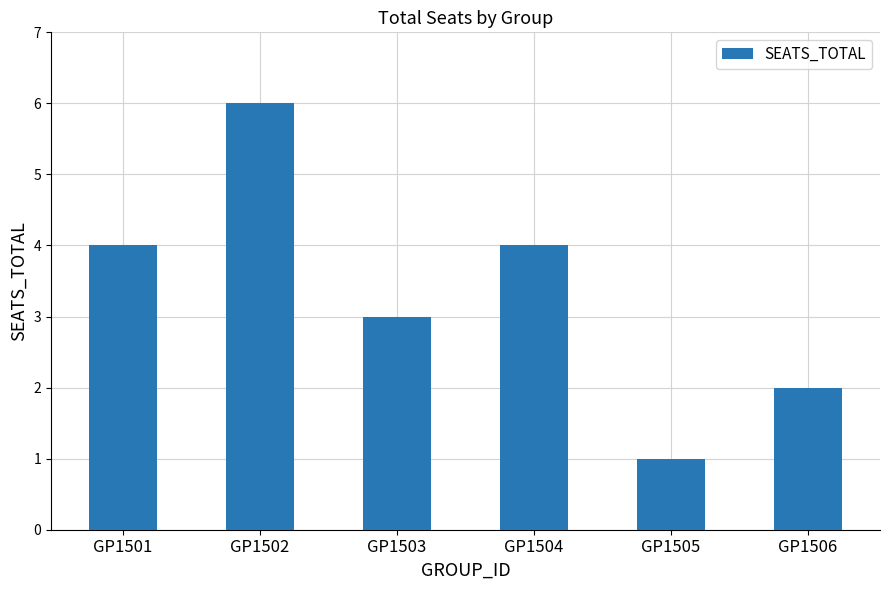

What is the average value?

3